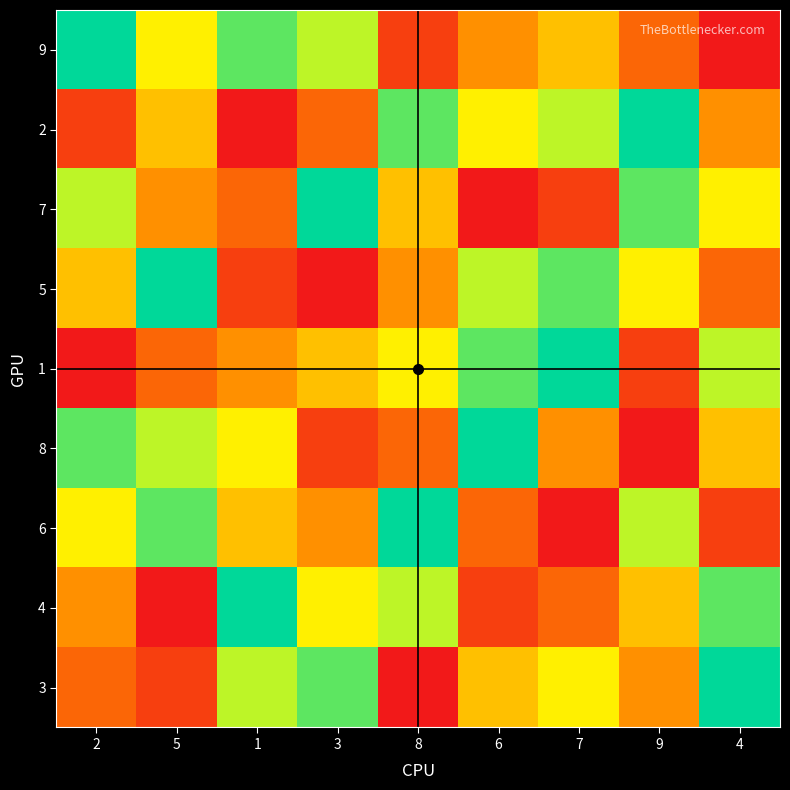

Which has a higher value, 4 or 6?

6